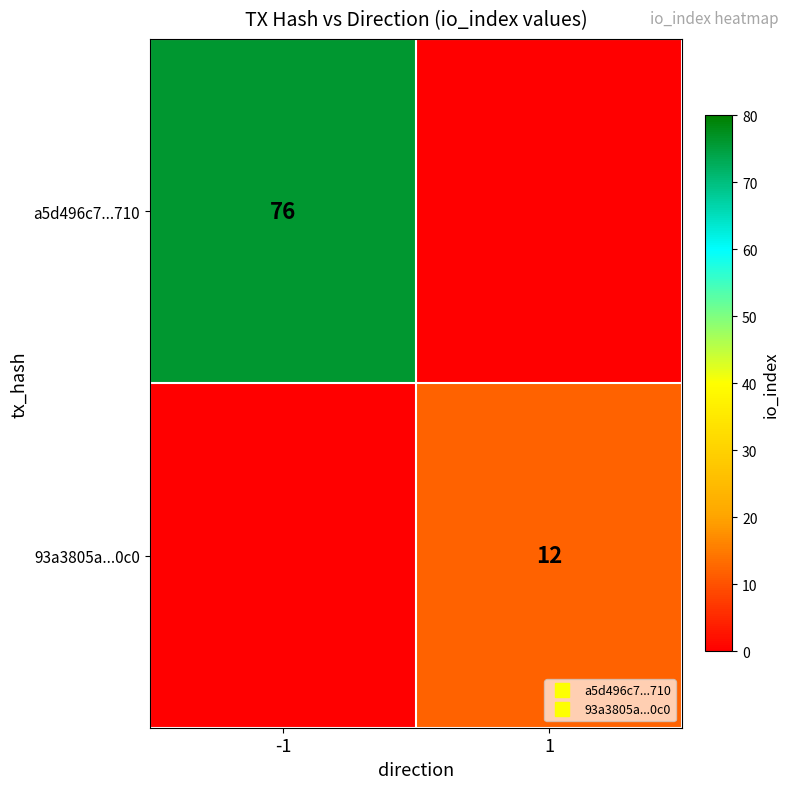

At which category is the sum across all series the highest?

-1